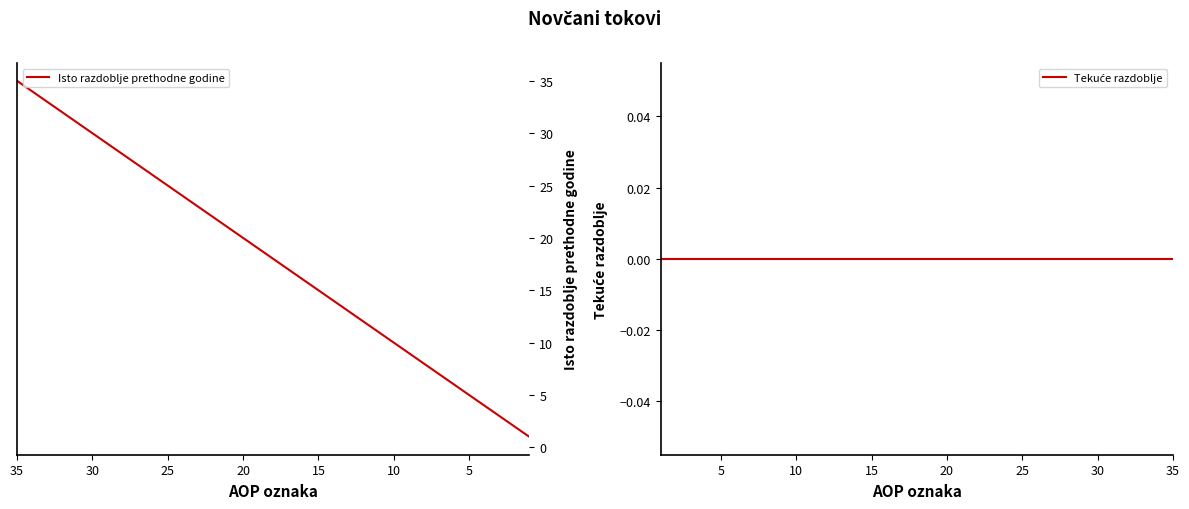

Is this an area chart (filled region under the line)?

No